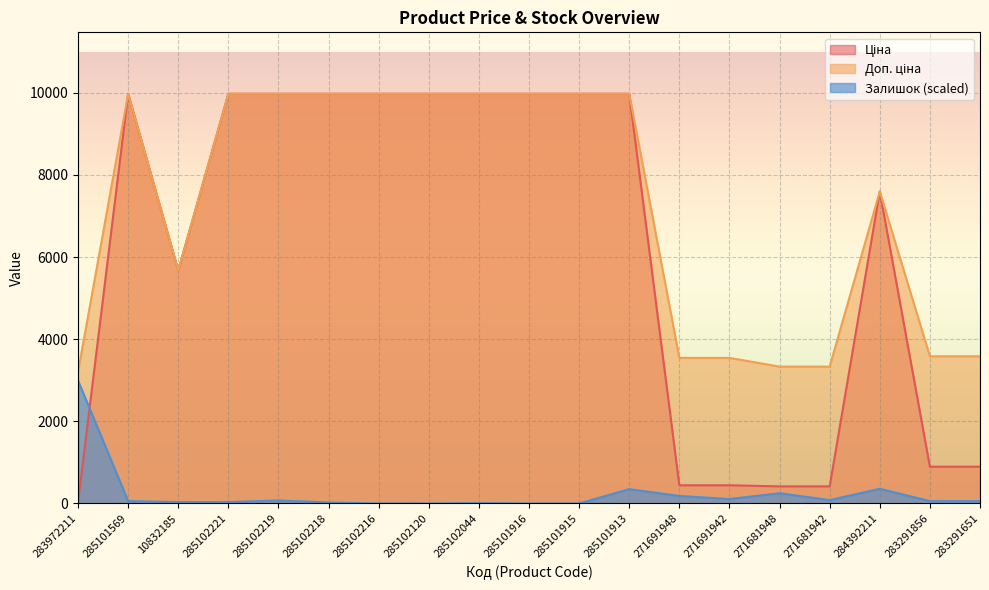

Which series changed the most between 285102219 and 271681948?

Ціна